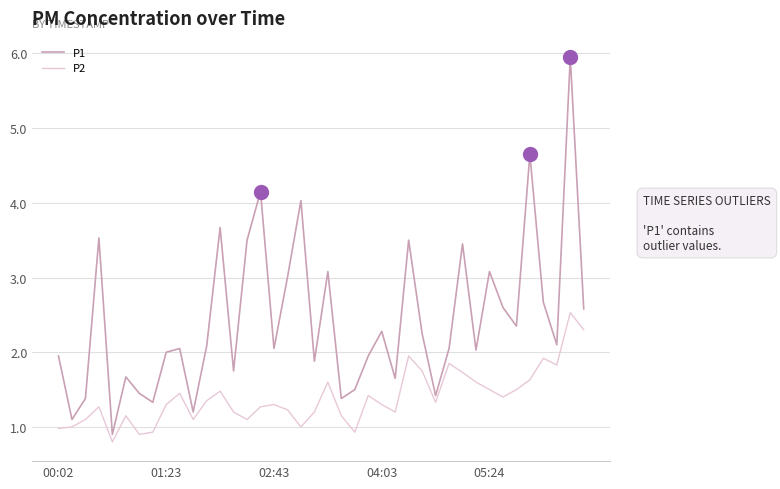

True or false: P1 and P2 cross at least once.

False